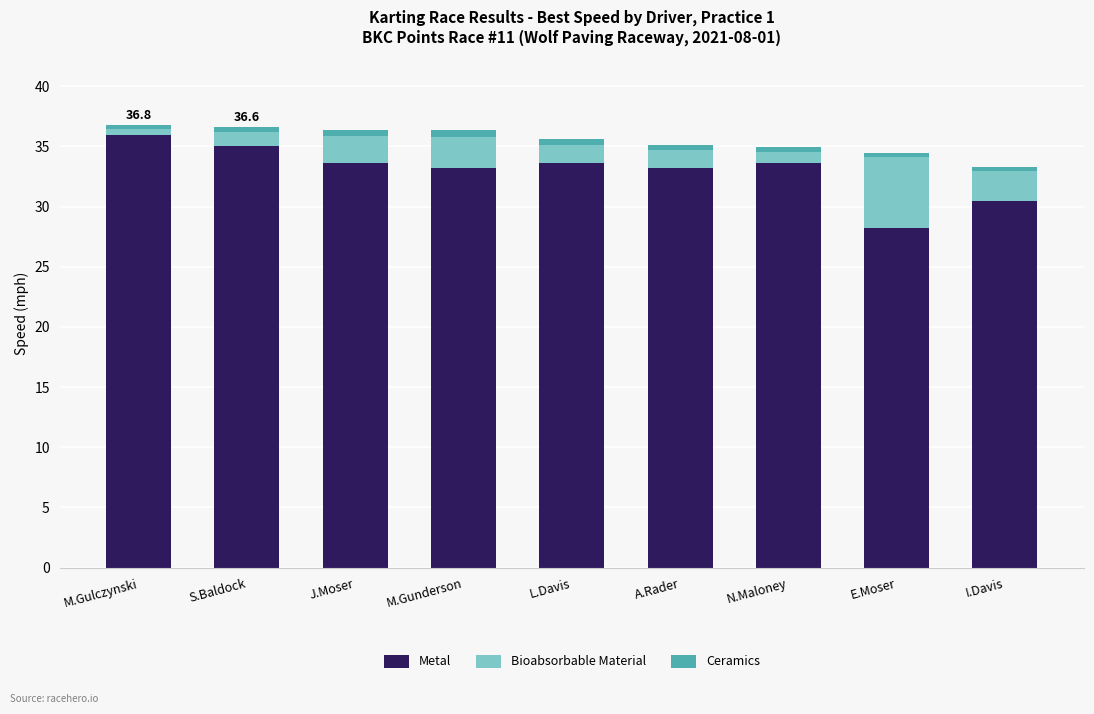

What is the sum of all Metal values?

297.0